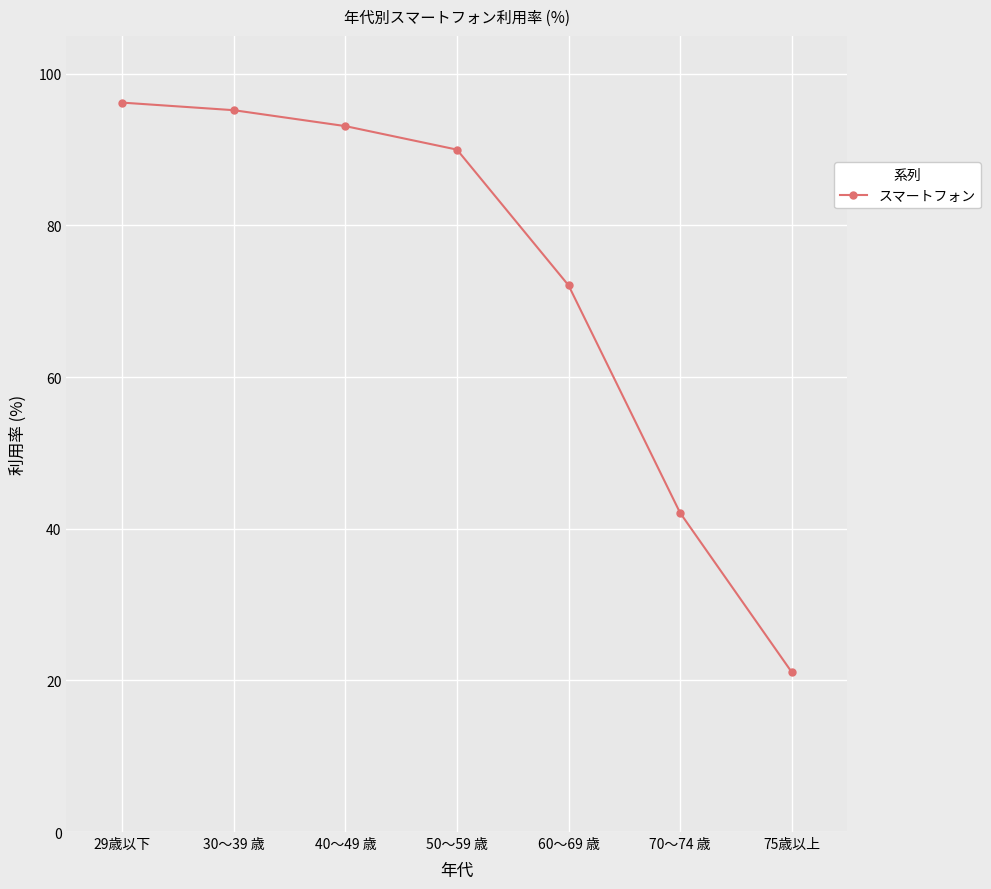

Rank the categories by value from highest to lowest.

29歳以下, 30～39 歳, 40～49 歳, 50～59 歳, 60～69 歳, 70～74 歳, 75歳以上